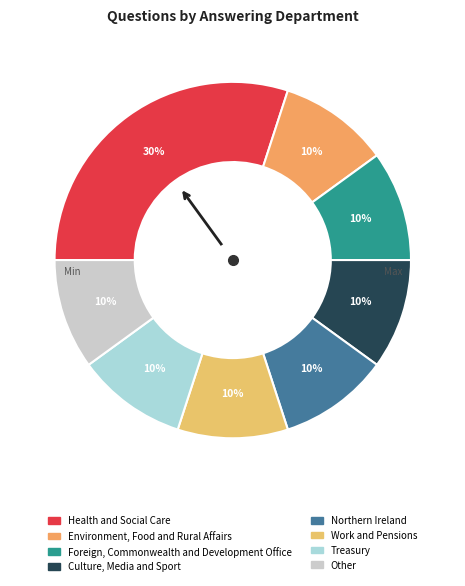

To the nearest percent, what is the average slice percentage?

12%